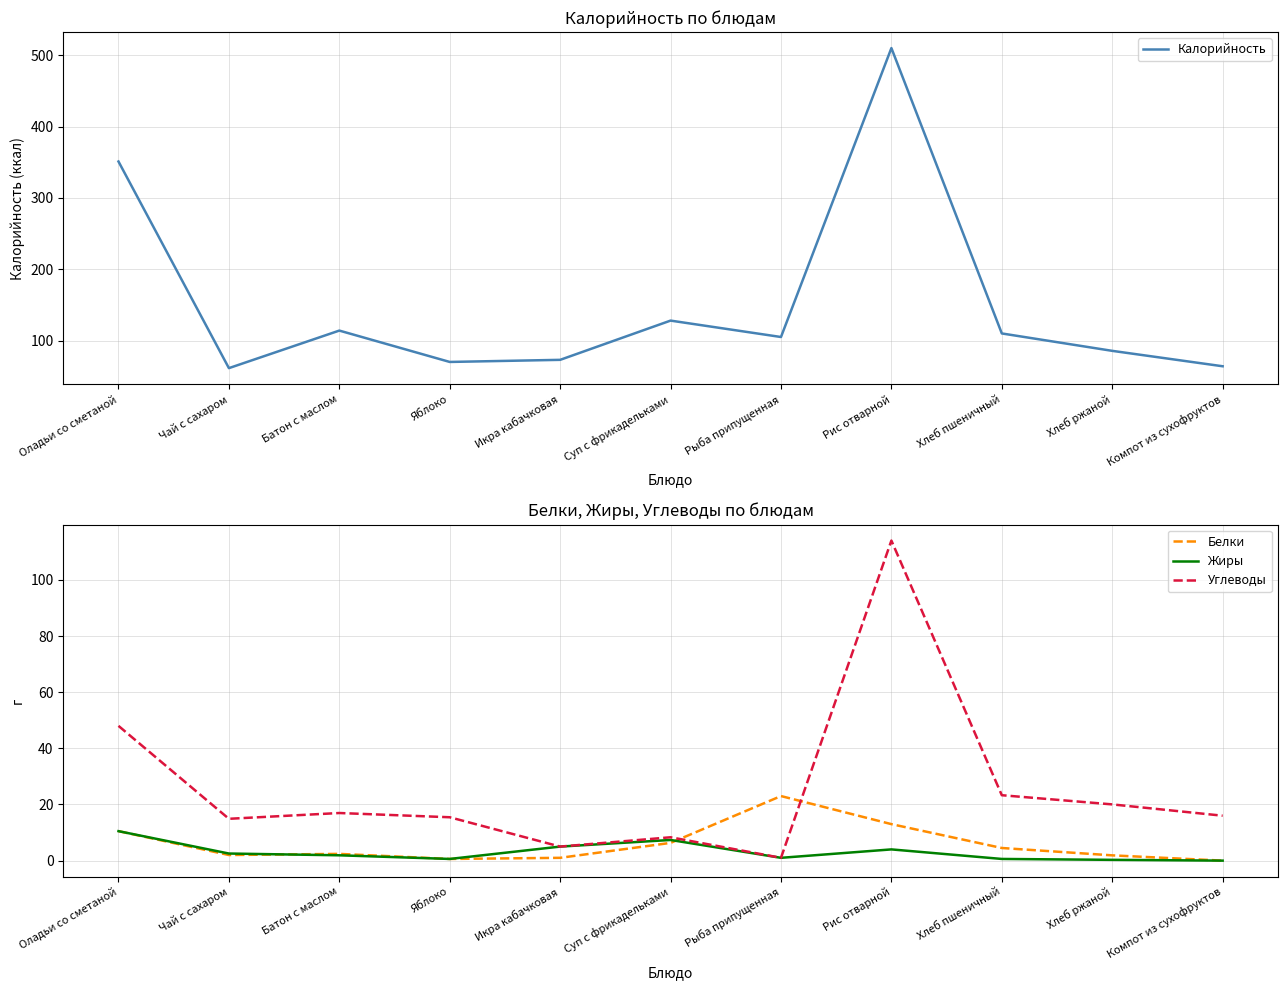

Reading right to left, extract all data points from this chart.

Калорийность: Компот из сухофруктов=64.0	Хлеб ржаной=85.6	Хлеб пшеничный=110.0	Рис отварной=510.0	Рыба припущенная=105.0	Суп с фрикадельками=128.0	Икра кабачковая=73.0	Яблоко=70.0	Батон с маслом=114.0	Чай с сахаром=61.4	Оладьи со сметаной=351.0
Белки: Компот из сухофруктов=0.0	Хлеб ржаной=1.9	Хлеб пшеничный=4.5	Рис отварной=13.0	Рыба припущенная=23.0	Суп с фрикадельками=6.3	Икра кабачковая=1.0	Яблоко=0.6	Батон с маслом=2.4	Чай с сахаром=2.0	Оладьи со сметаной=10.5
Жиры: Компот из сухофруктов=0.0	Хлеб ржаной=0.3	Хлеб пшеничный=0.6	Рис отварной=4.0	Рыба припущенная=1.0	Суп с фрикадельками=7.4	Икра кабачковая=5.0	Яблоко=0.6	Батон с маслом=1.9	Чай с сахаром=2.5	Оладьи со сметаной=10.5
Углеводы: Компот из сухофруктов=16.0	Хлеб ржаной=20.0	Хлеб пшеничный=23.3	Рис отварной=114.0	Рыба припущенная=1.0	Суп с фрикадельками=8.3	Икра кабачковая=5.0	Яблоко=15.4	Батон с маслом=17.0	Чай с сахаром=14.9	Оладьи со сметаной=48.0